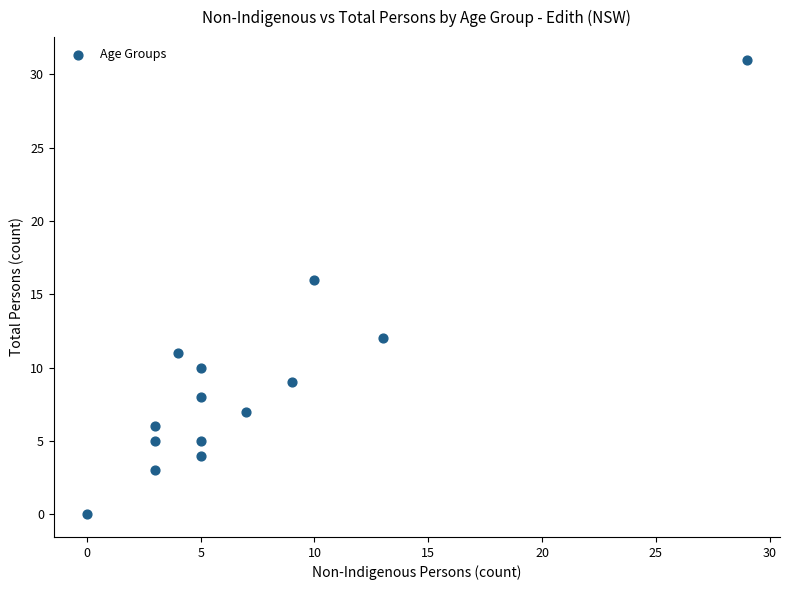

What is the range of Y values (max minus min)?

31